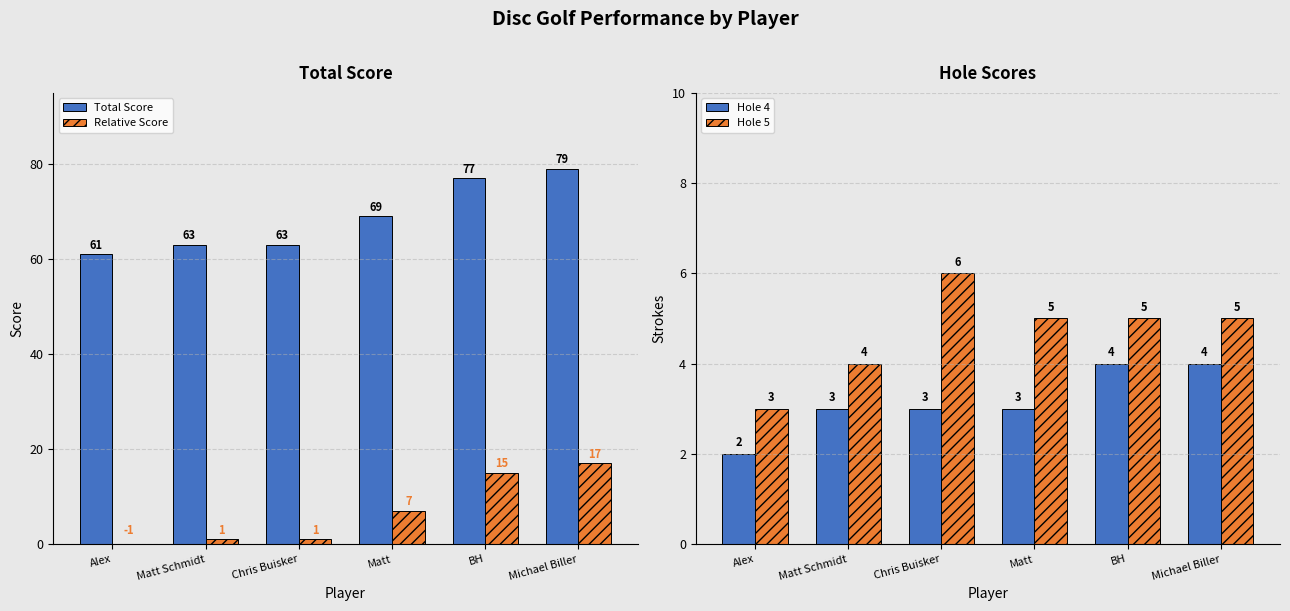

The Total Score series shows 77 at BH. True or false?

True